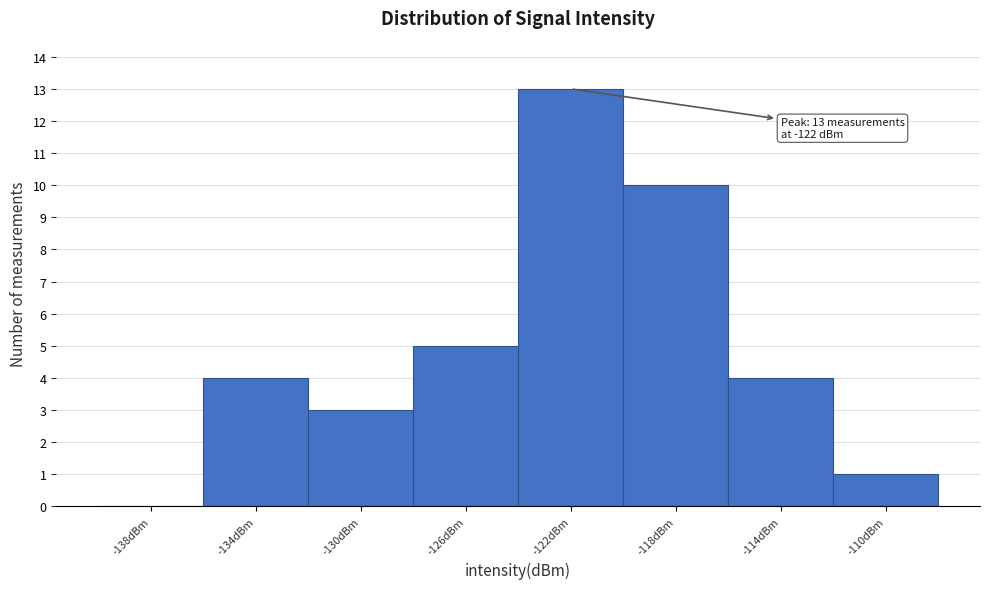

Which range on the x-axis has the tallest bar?

-124 to -120